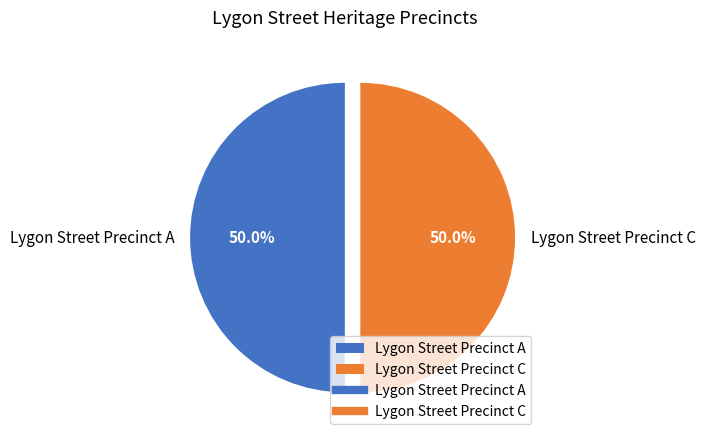

To the nearest percent, what portion does Lygon Street Precinct C represent?

50%